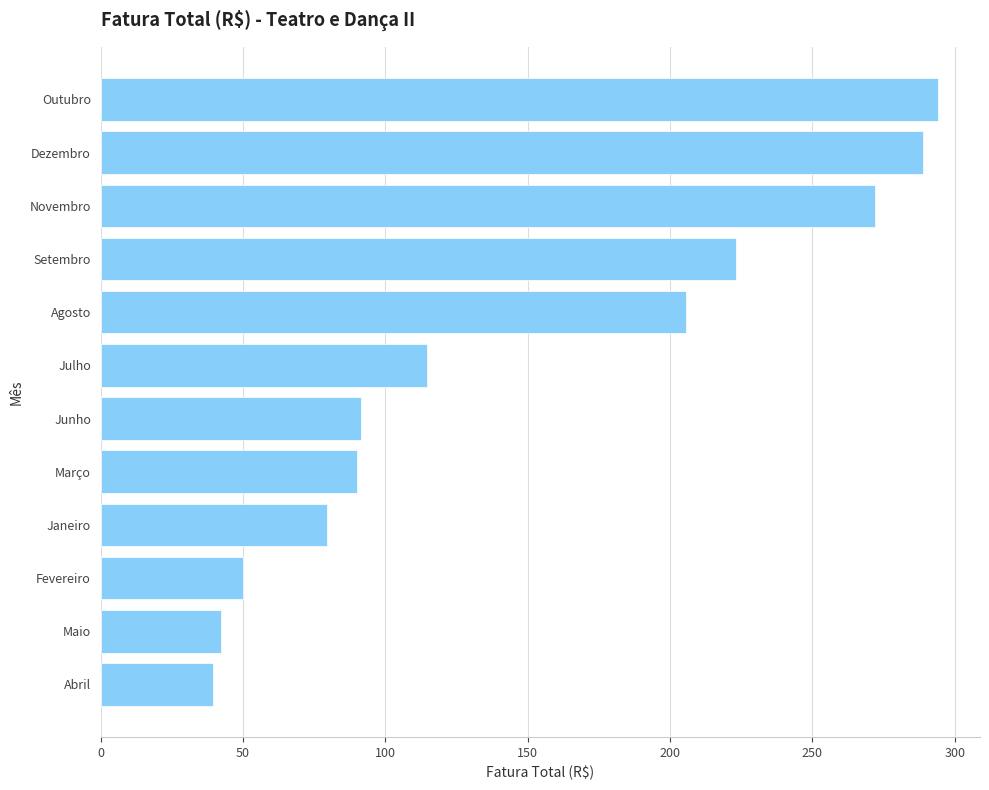

Where is the data nearest to the value 166?

Agosto